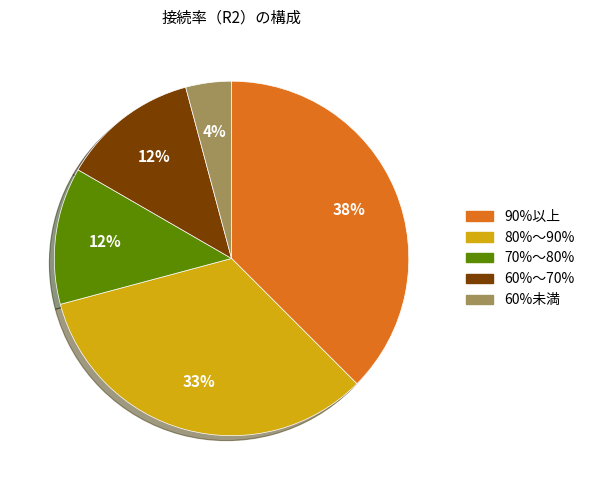

Is there a majority slice in this chart?

No